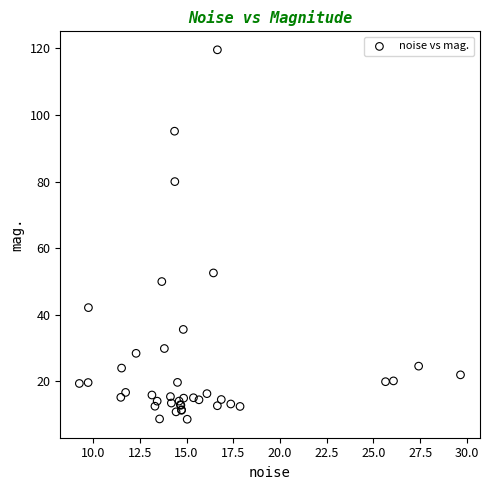

What Y value in the scatter plot is closest to 64?

52.6